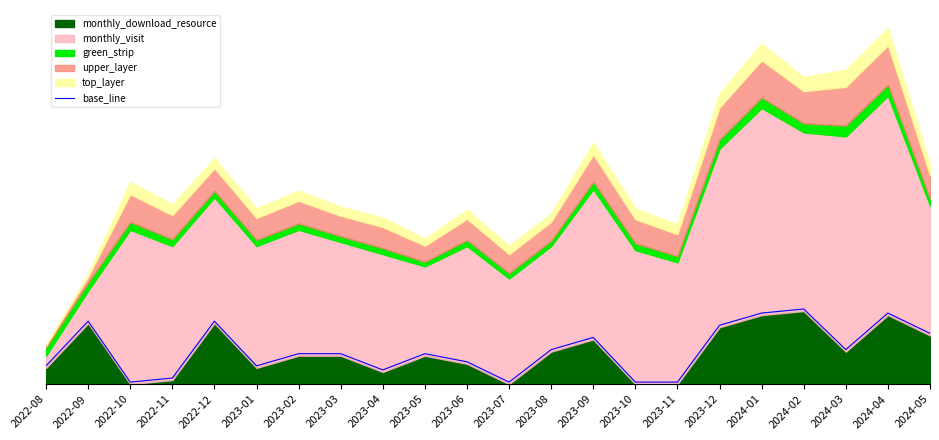

How many data points are less than 7?

9